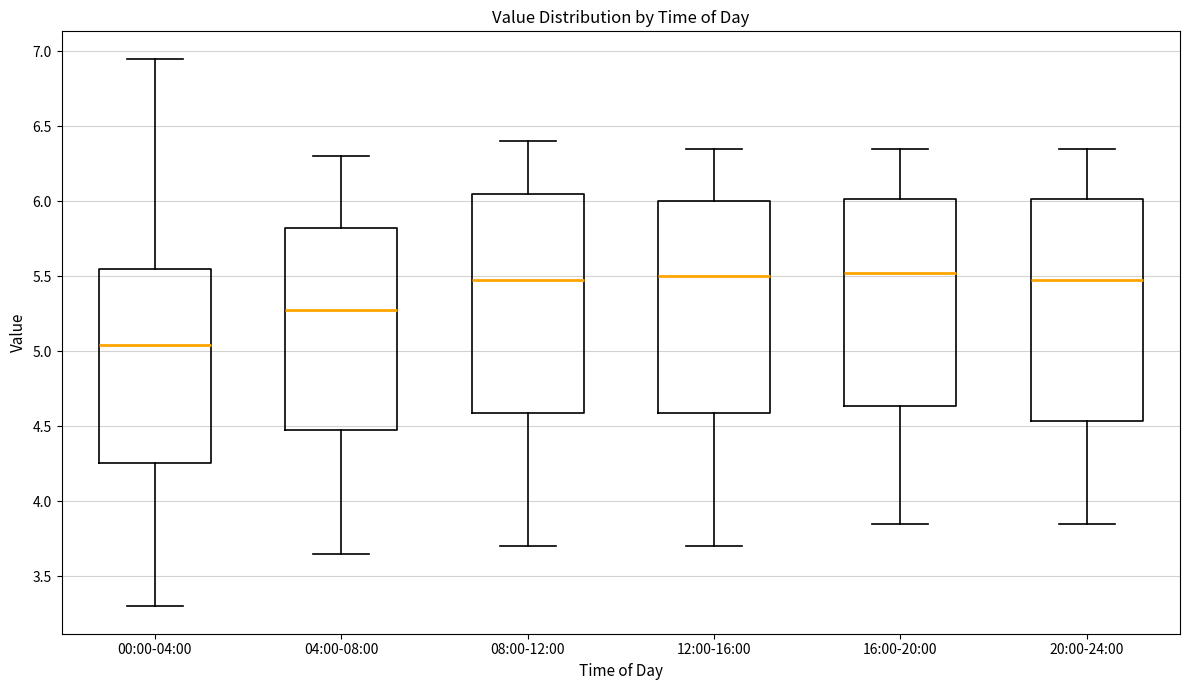

Where is the lower edge of the box for 20:00-24:00 on the y-axis? The values are not printed on the chart, so give them approximately, as read against the axis.

4.55